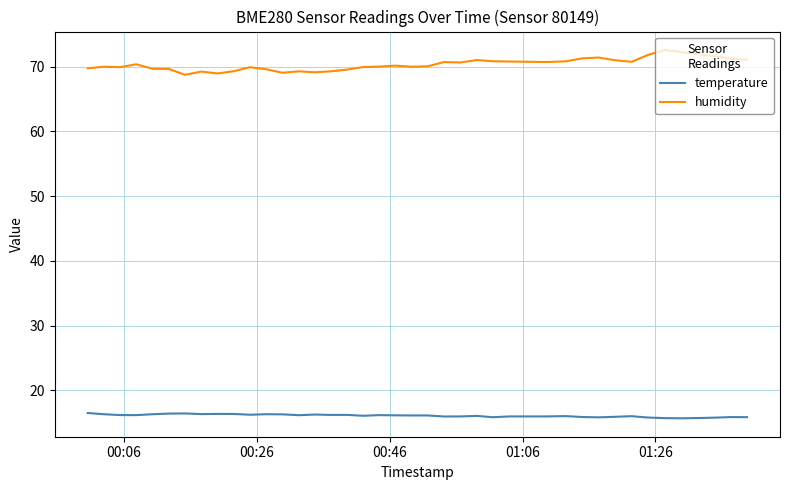

Which series has the largest total across all categories?

humidity